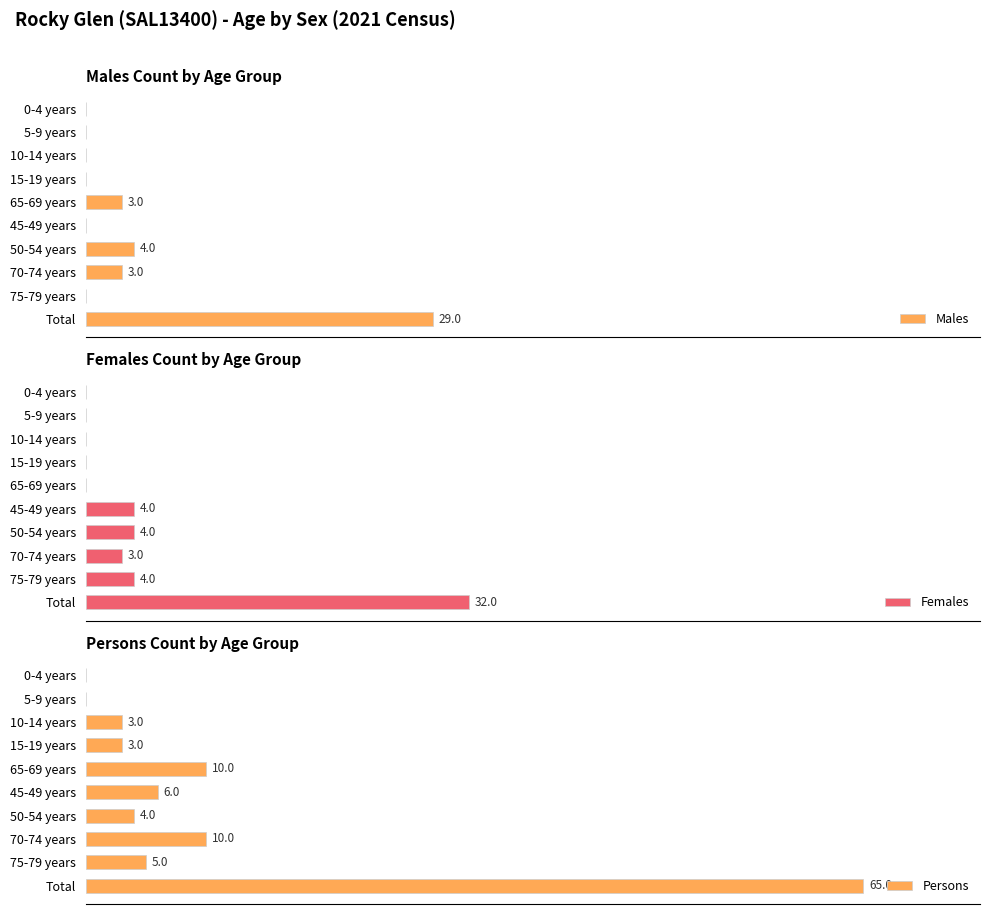

Count the number of categories in the chart.

10